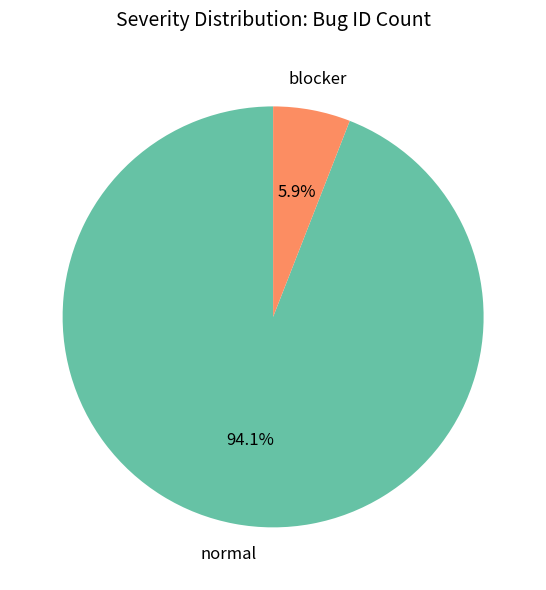

Is there a majority slice in this chart?

Yes